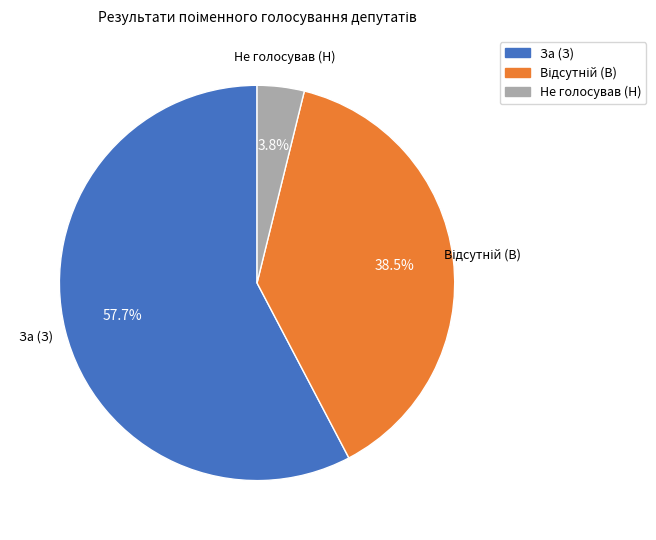

Combined, what portion of the pie is Не голосував (Н) and За (З)?

61.5%